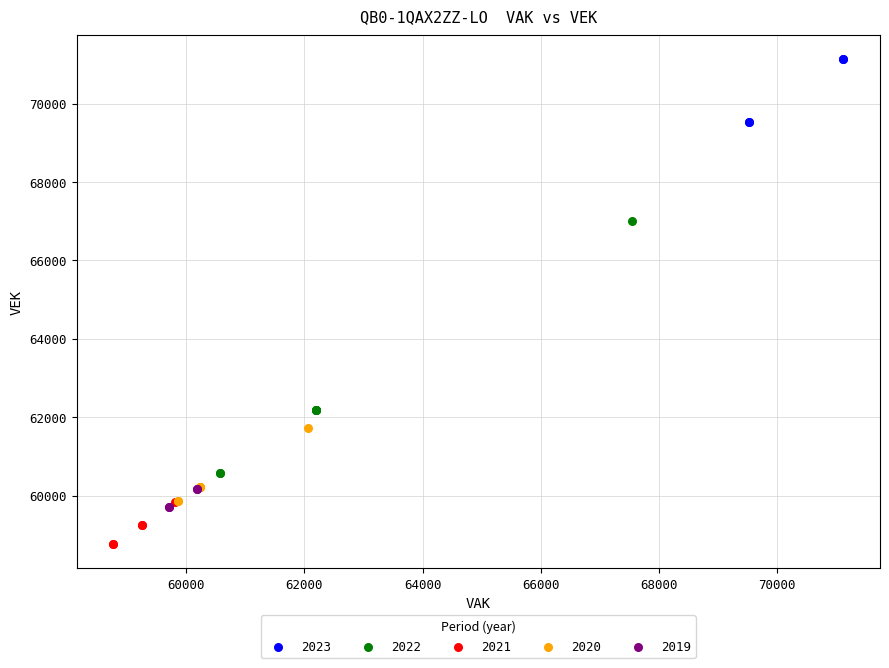

Which series contains the highest Y value?

2023